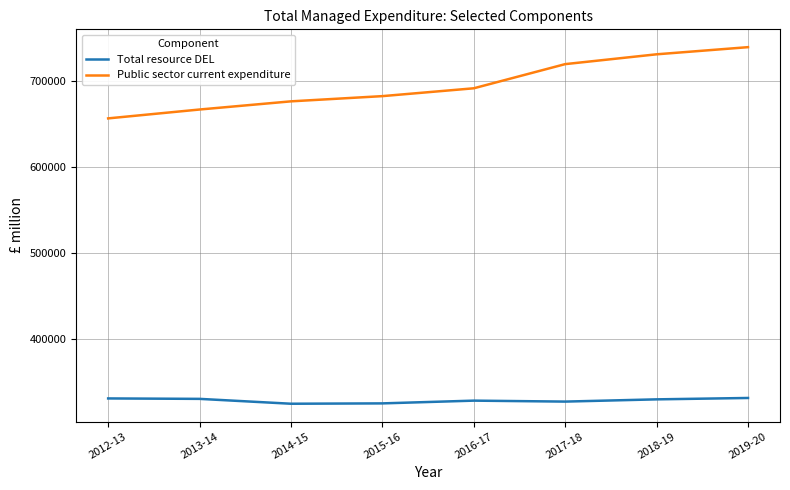

At which category is the sum across all series the highest?

2019-20